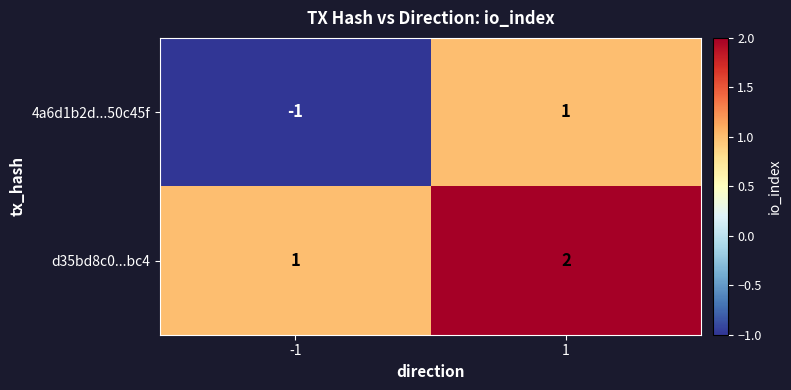

Which series has the largest total across all categories?

d35bd8c0...bc4